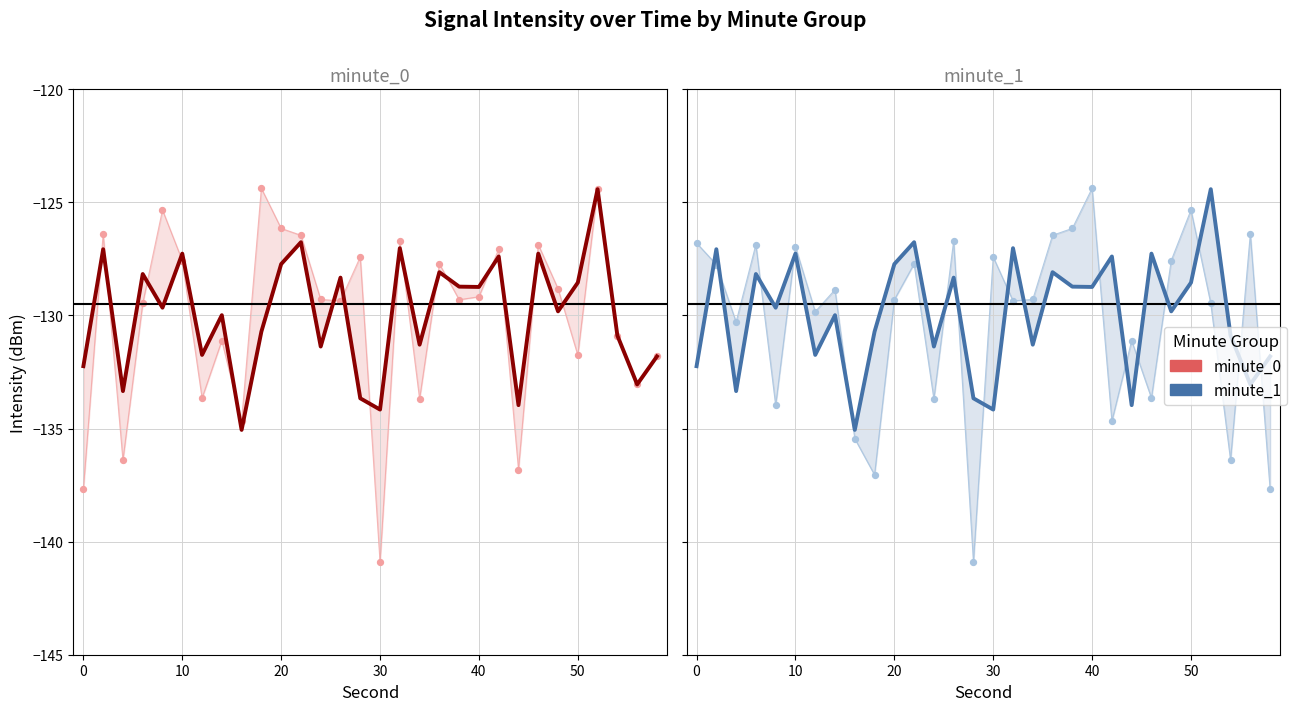

At how many categories does at least one series exceed -134?

28